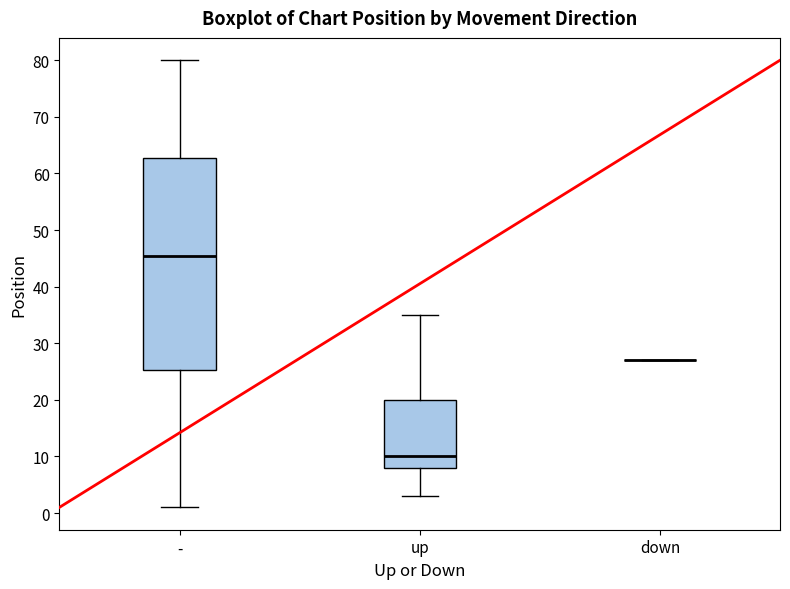

Reading left to right, transcribe this box plot: for each box, give where its median line is, the range the box spans, and where its two whiskers end, as read against the y-axis. The values are not printed on the chart, so give them approximately, as read against the axis.

-: median 46, box 25 to 63, whiskers 1 to 80
up: median 10, box 8 to 20, whiskers 3 to 35
down: box collapsed to a line at 27, whiskers 27 to 27